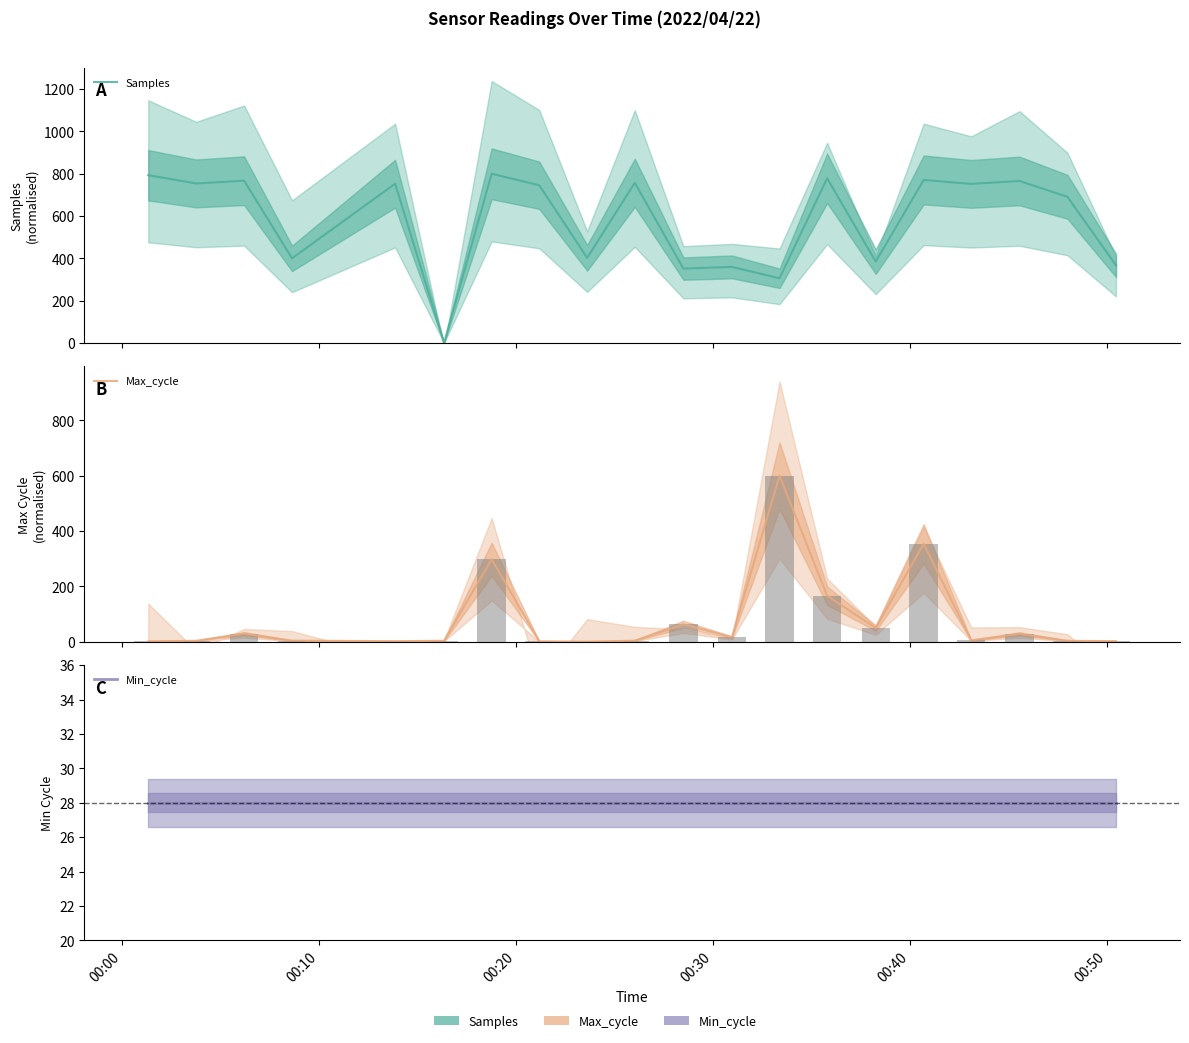

Reading right to left, list all the values displayed in this chart.

Samples: 367.0	691.2	766.0	752.2	770.8	384.7	778.5	306.1	359.7	351.8	757.4	402.5	745.9	800.0	0.0	753.1	400.1	767.2	754.3	793.1
Max_cycle: 1.9	3.3	28.5	4.7	353.6	49.4	166.1	600.0	16.1	63.1	3.8	0.0	1.4	298.1	3.3	1.9	3.8	29.0	3.3	1.4
Min_cycle: 28.0	28.0	28.0	28.0	28.0	28.0	28.0	28.0	28.0	28.0	28.0	28.0	28.0	28.0	28.0	28.0	28.0	28.0	28.0	28.0